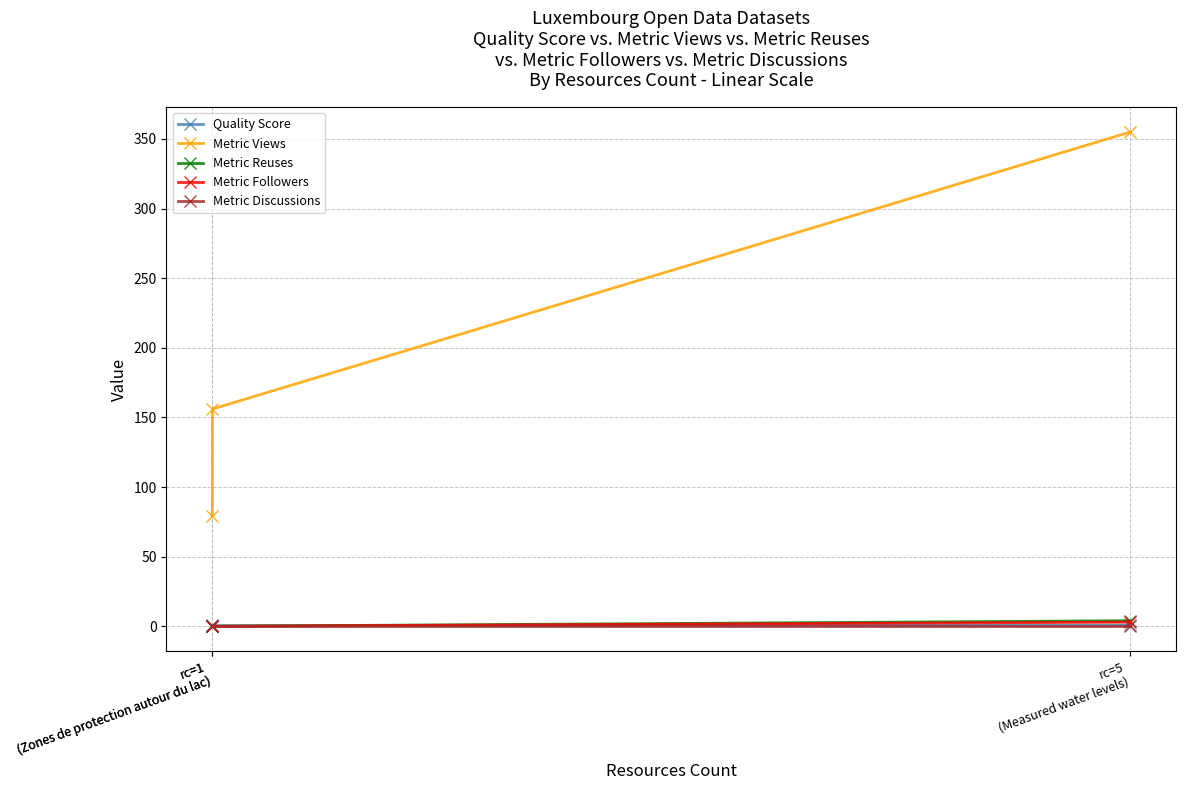

Reading left to right, what are all the values shown in this chart?

Quality Score: 0.7	0.4	0.8
Metric Views: 79.0	156.0	355.0
Metric Reuses: 0.0	0.0	4.0
Metric Followers: 0.0	0.0	3.0
Metric Discussions: 0.0	0.0	0.0